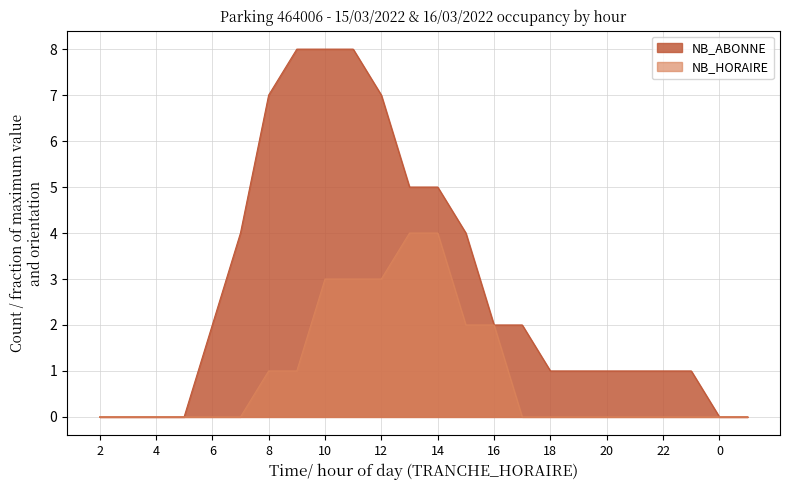

At which label is NB_HORAIRE closest to 2?

15